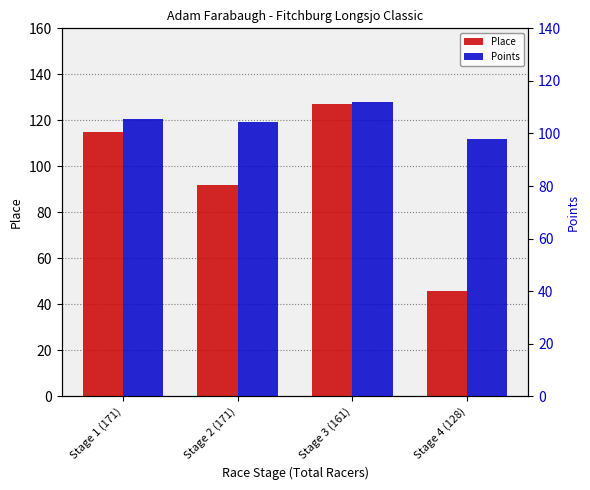

Which series has the widest spread of values?

Place